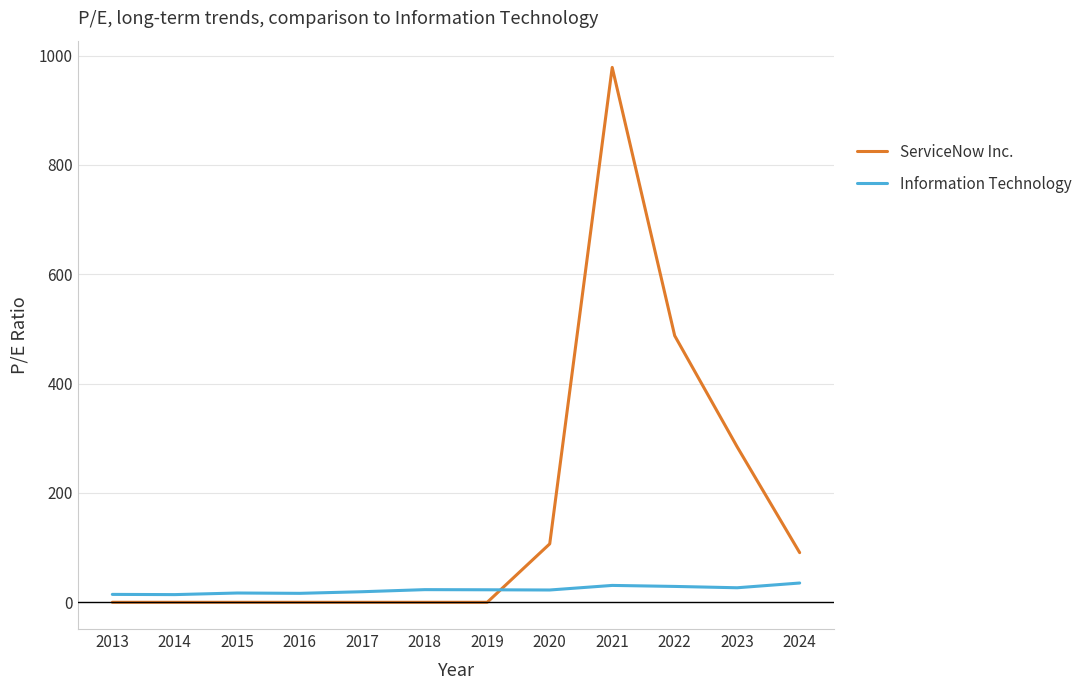

What is the greatest value displayed?

978.5